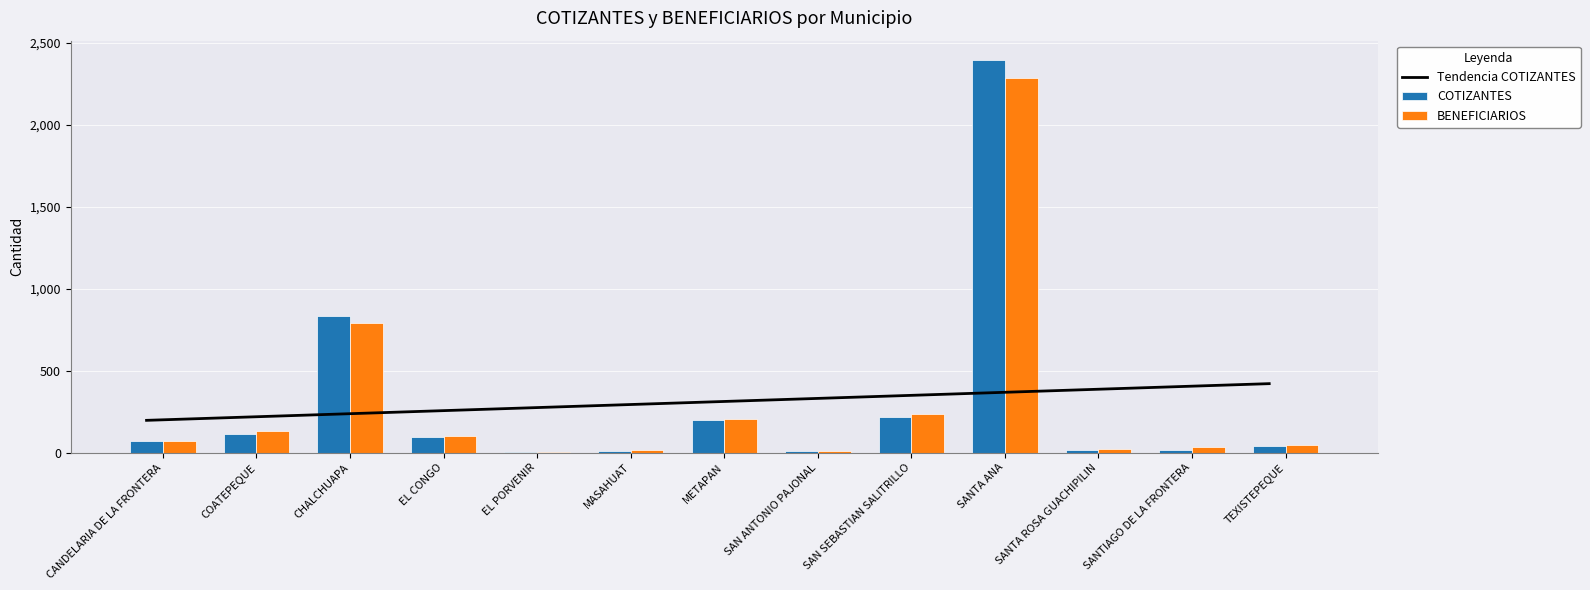

Are the bars grouped side by side (vs. stacked)?

Yes